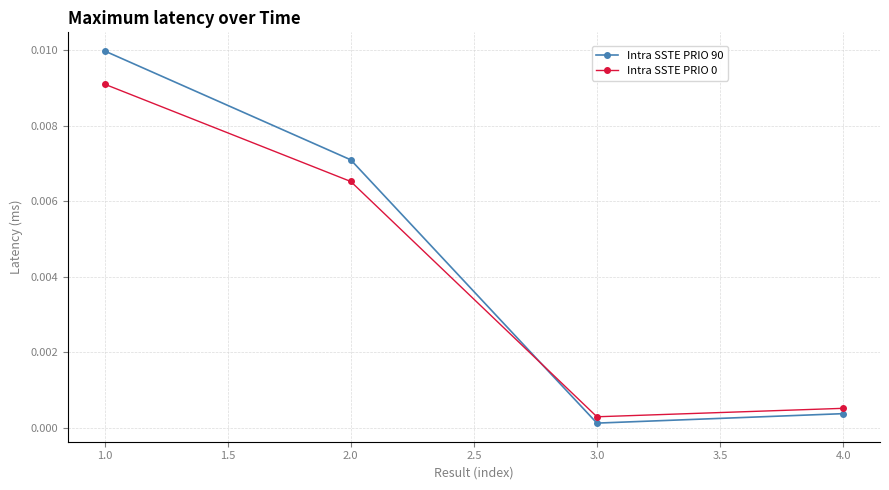

How many lines are shown in the chart?

2